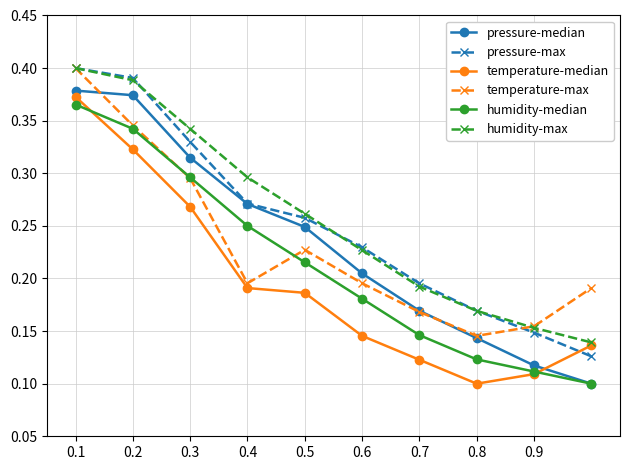

True or false: humidity-median and humidity-max intersect in this chart.

False